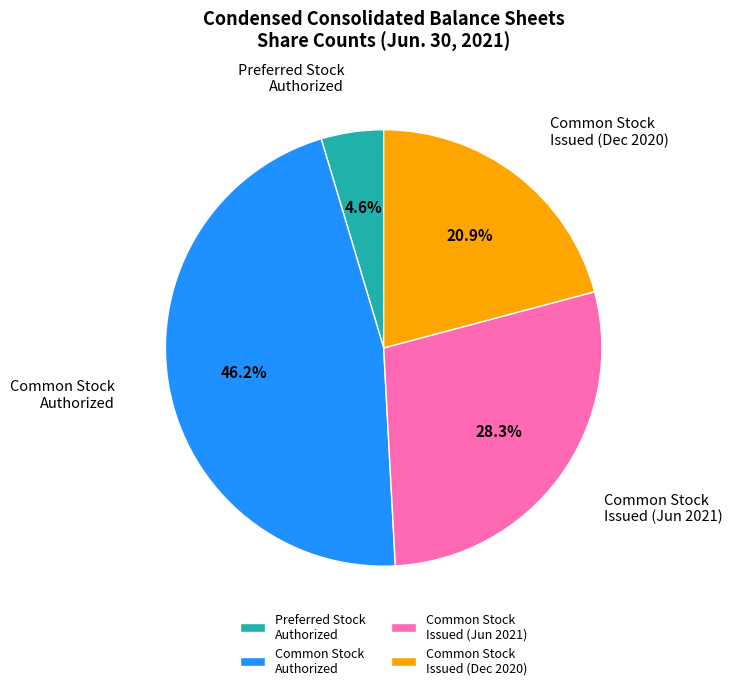

Which slice is the smallest?

Preferred Stock Authorized